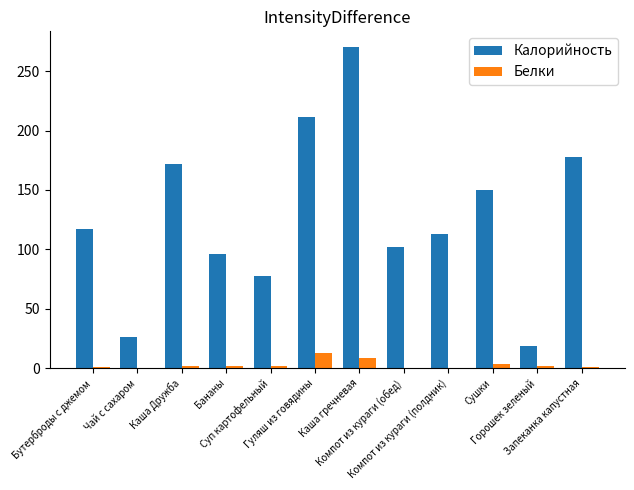

What is the sum of all Калорийность values?

1531.3